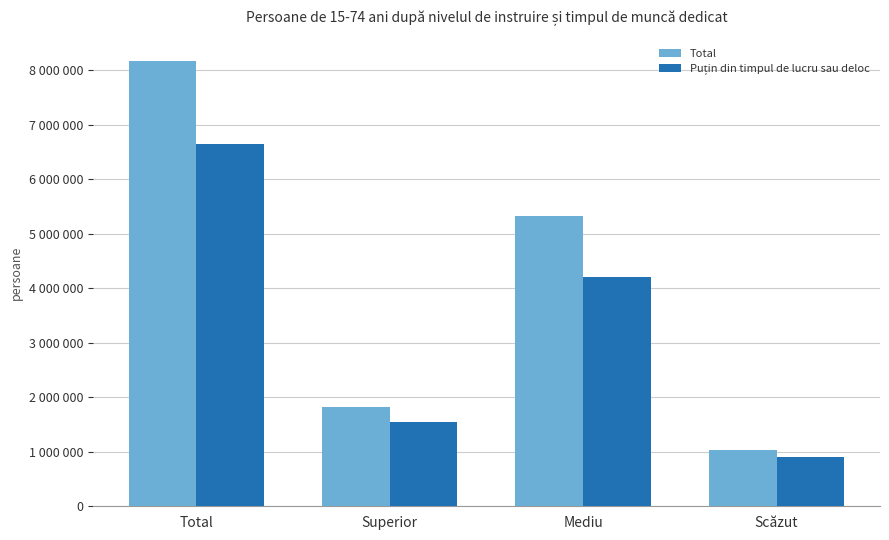

Between Total and Superior, which series saw the biggest shift?

Total